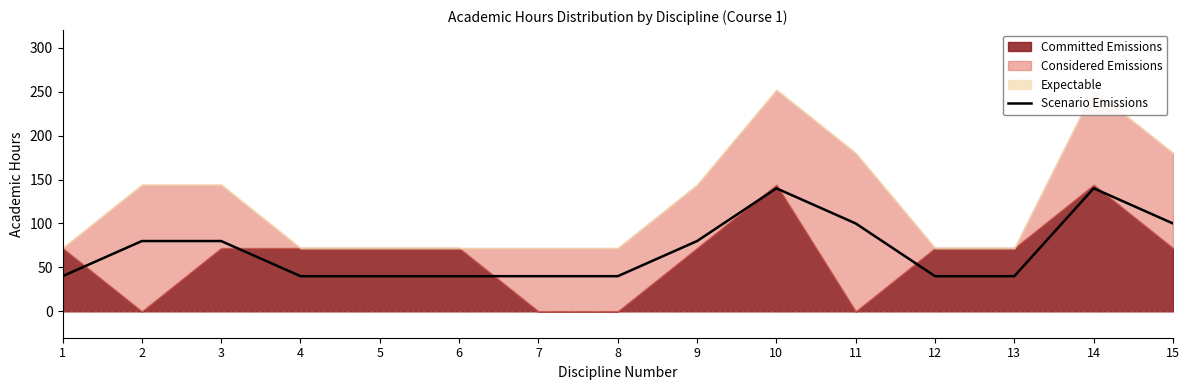

What is the change in value from 2 to 12?

-40